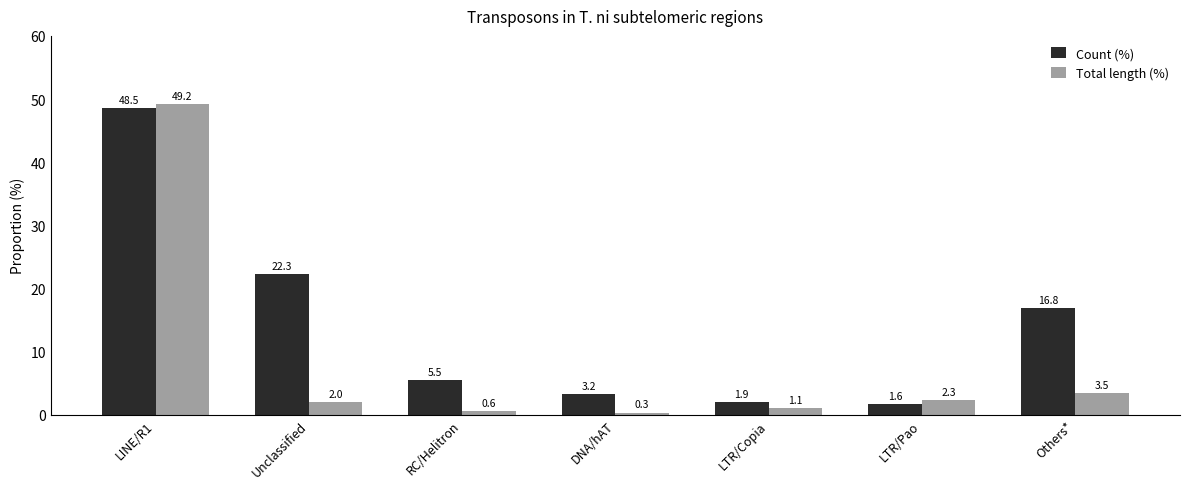

The Count (%) series shows 10.0 at Unclassified. True or false?

False